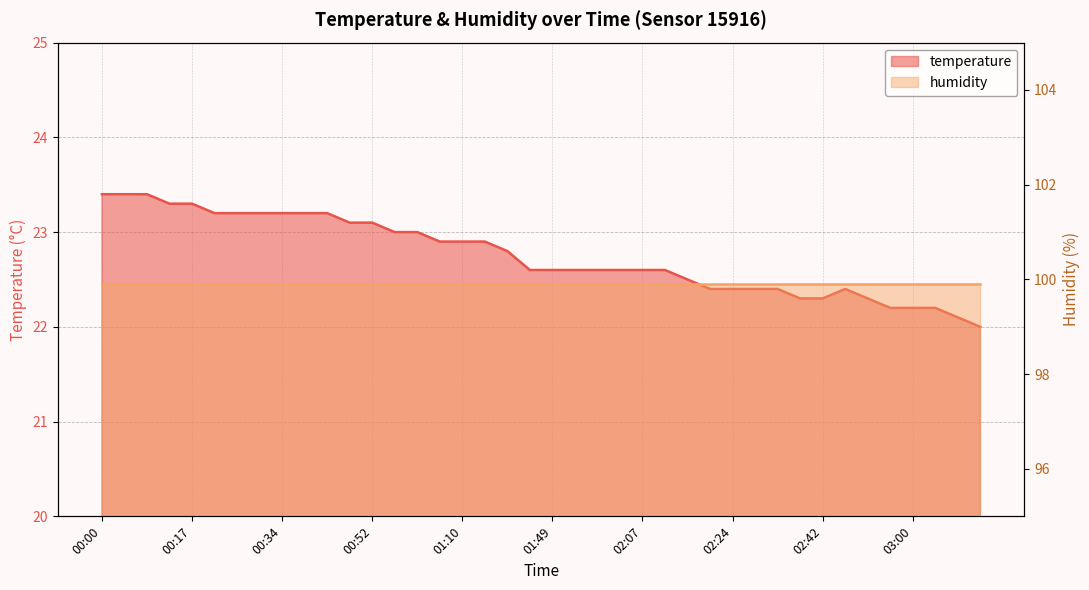

What is the label of the 35th point from the left?

02:51